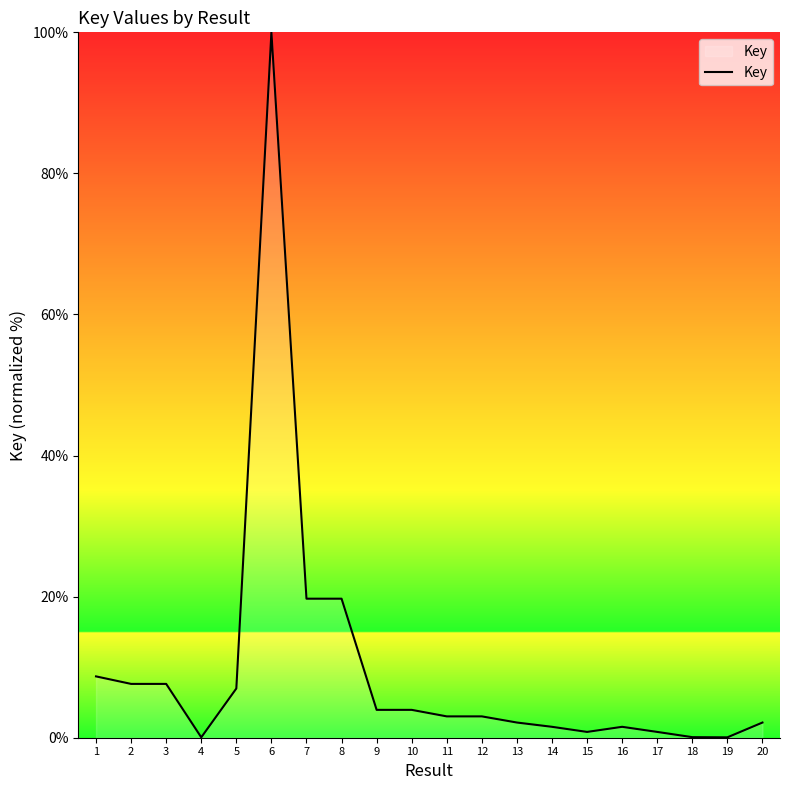

How many categories are shown in the chart?

20